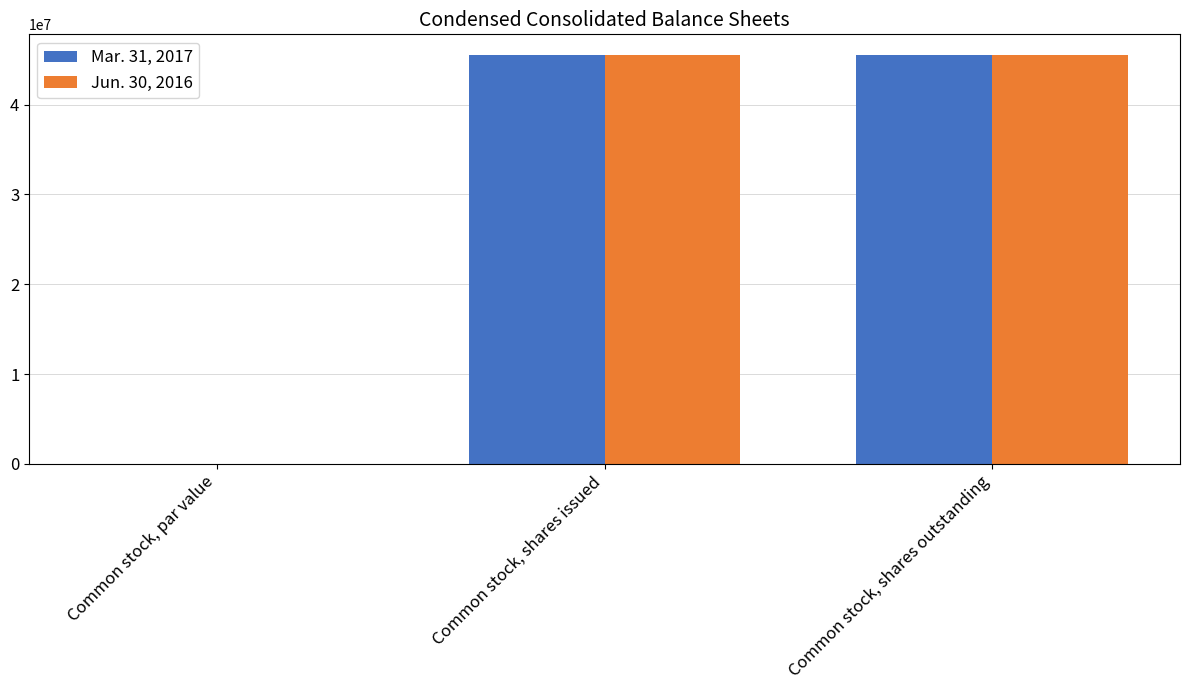

Which series has the widest spread of values?

Jun. 30, 2016